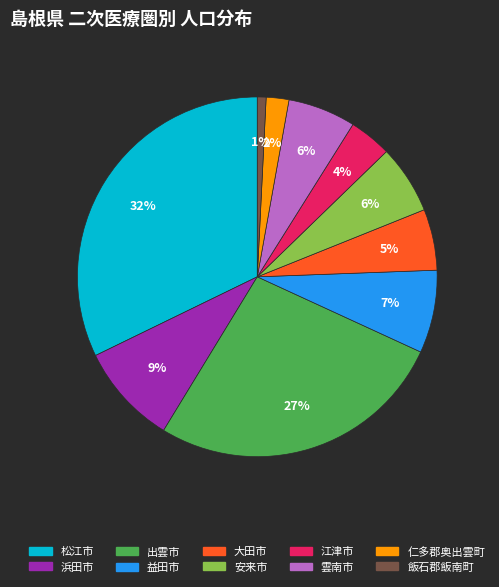

Is there a majority slice in this chart?

No